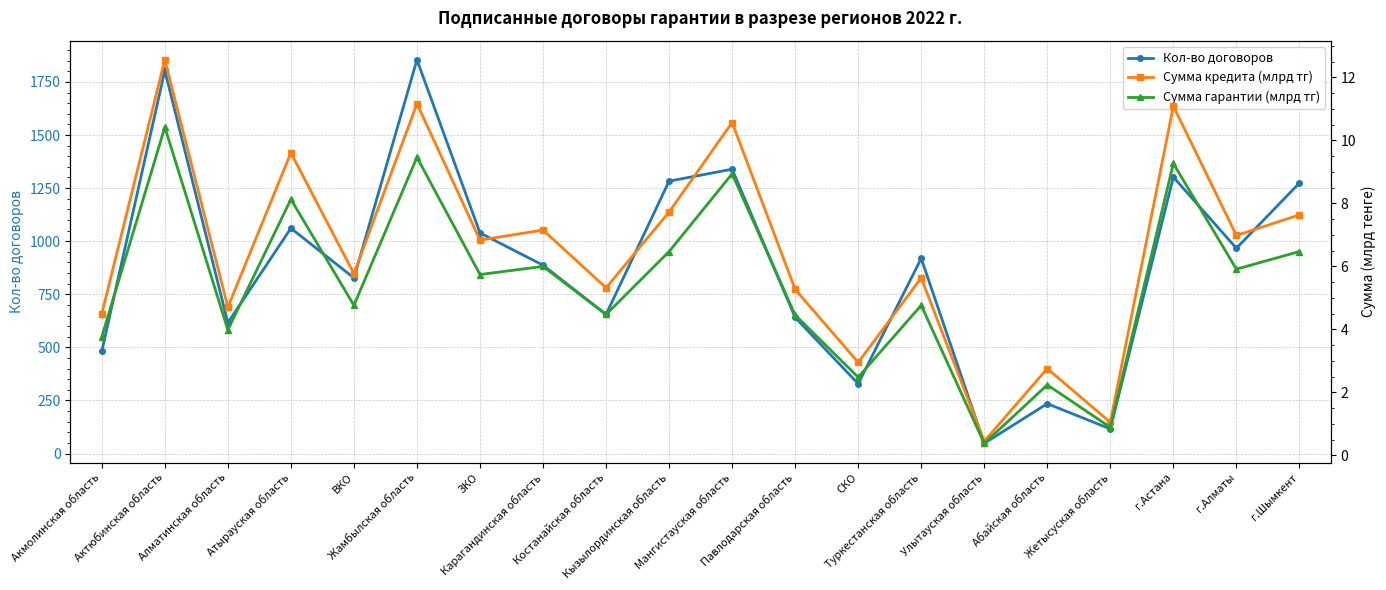

What is the difference between the maximum and second lowest values in the Сумма гарантии (млрд тг) series?

9.5